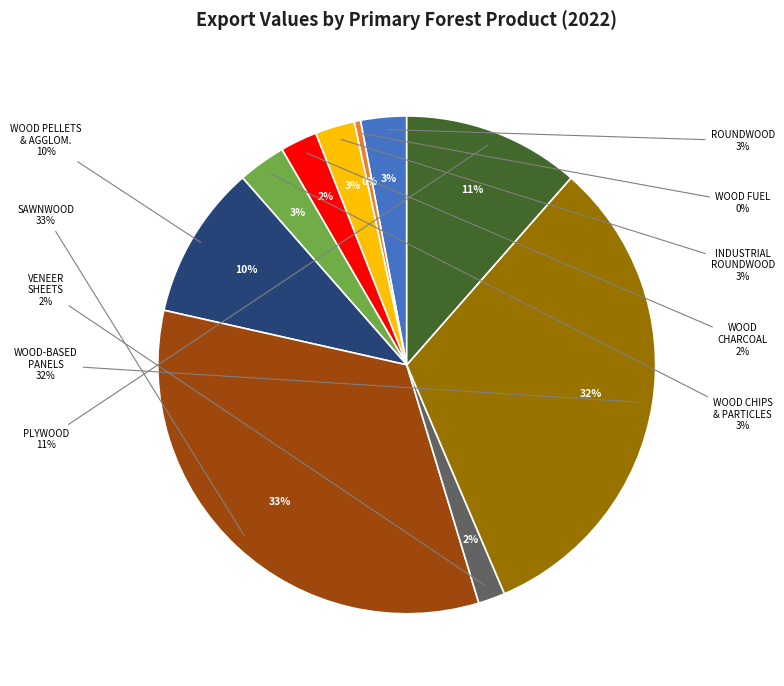

Approximately how many times larger is the value at WOOD PELLETS AND OTHER AGGLOMERATES compared to VENEER SHEETS?

5.7